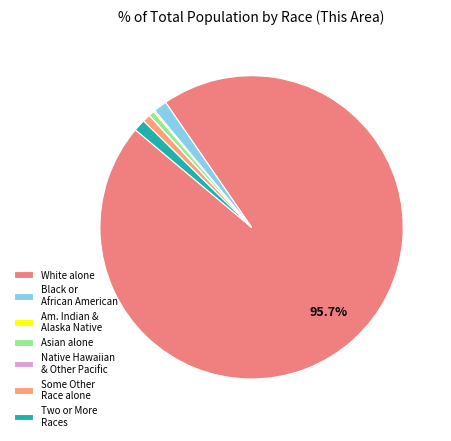

What is the largest slice in the pie chart?

White alone